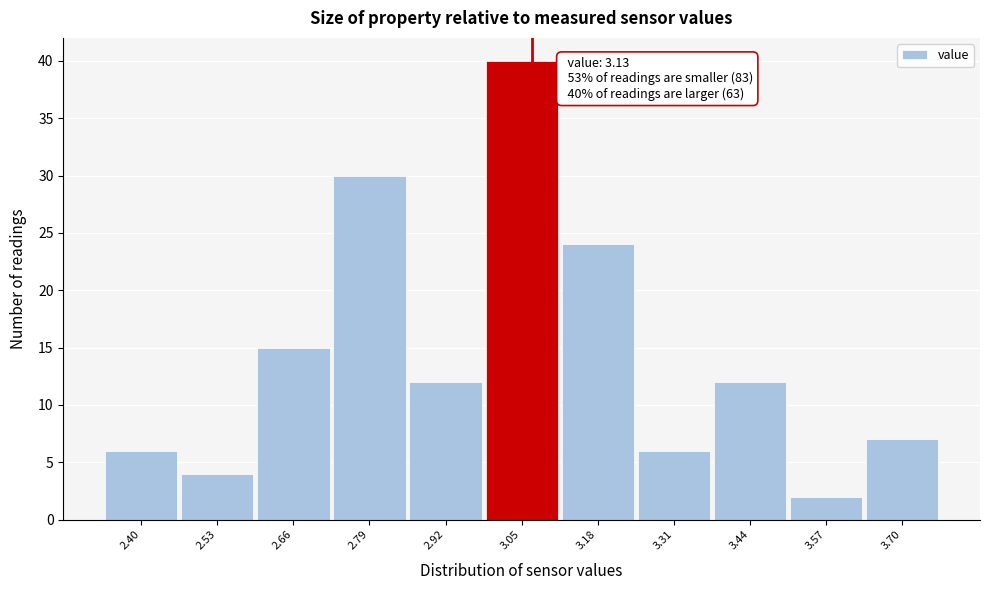

Reading left to right, transcribe all the data shown in this chart.

2.40=6	2.53=4	2.66=15	2.79=30	2.92=12	3.05=40	3.18=24	3.31=6	3.44=12	3.57=2	3.70=7